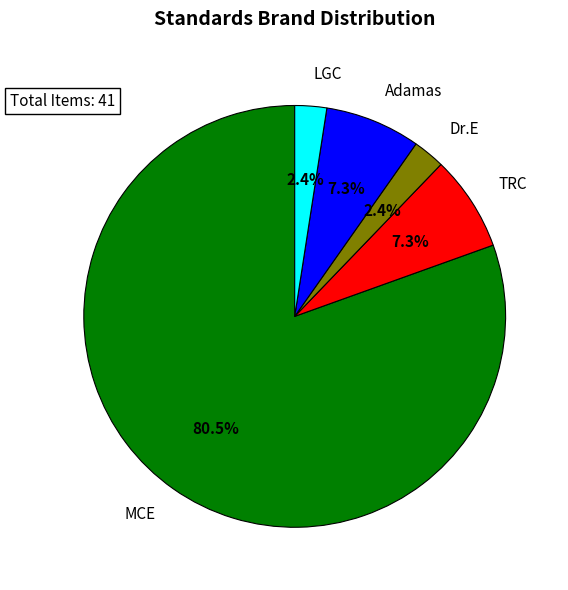

Does MCE represent more than half of the total?

Yes